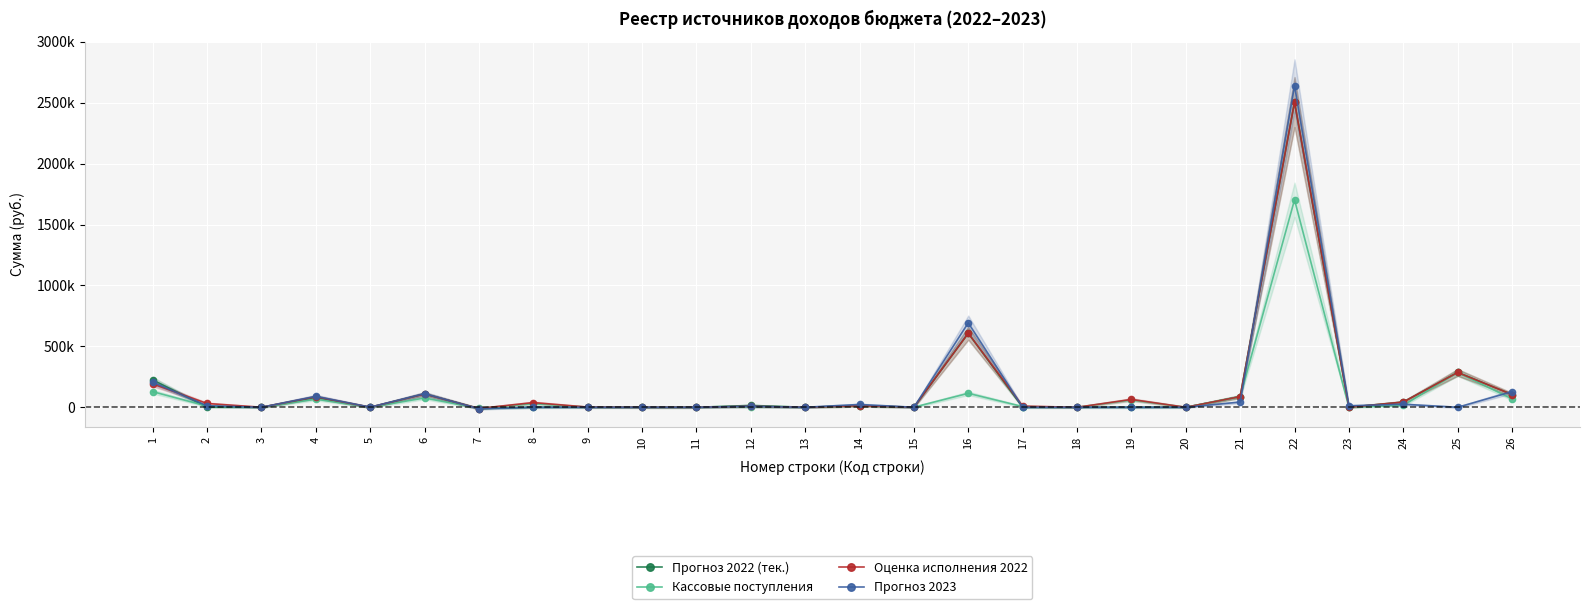

Which label corresponds to the smallest value in the chart?

7